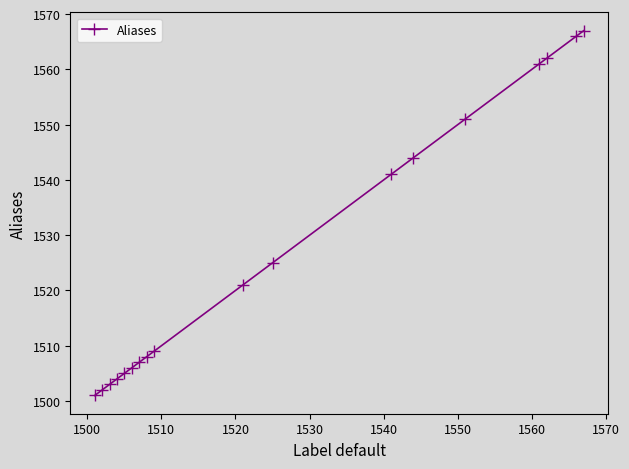

What is the average value?

1527